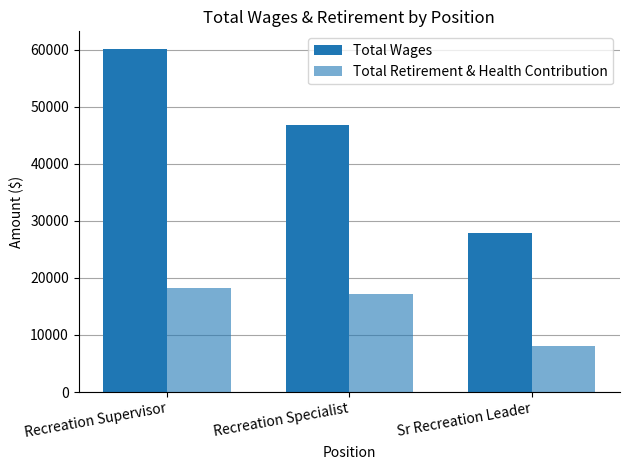

Which series has the widest spread of values?

Total Wages